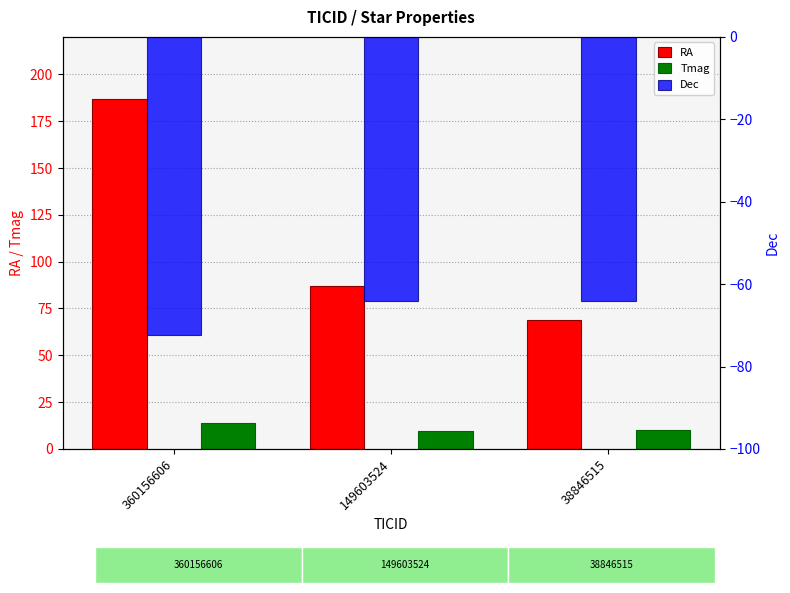

What is the value of the Dec bar at the 1st from the left?

-72.5